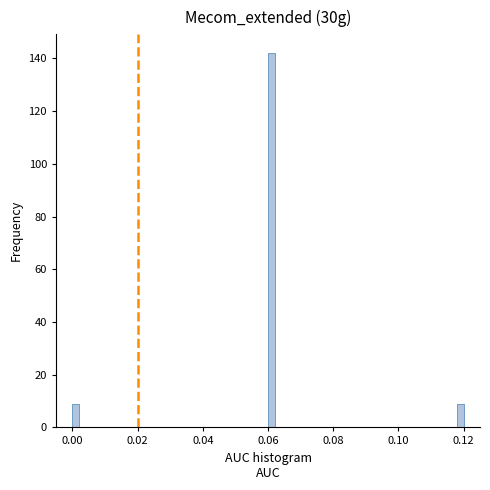

Around what value on the x-axis is the tallest bar? Give the approximate position of its centre, as read against the axis.

0.062